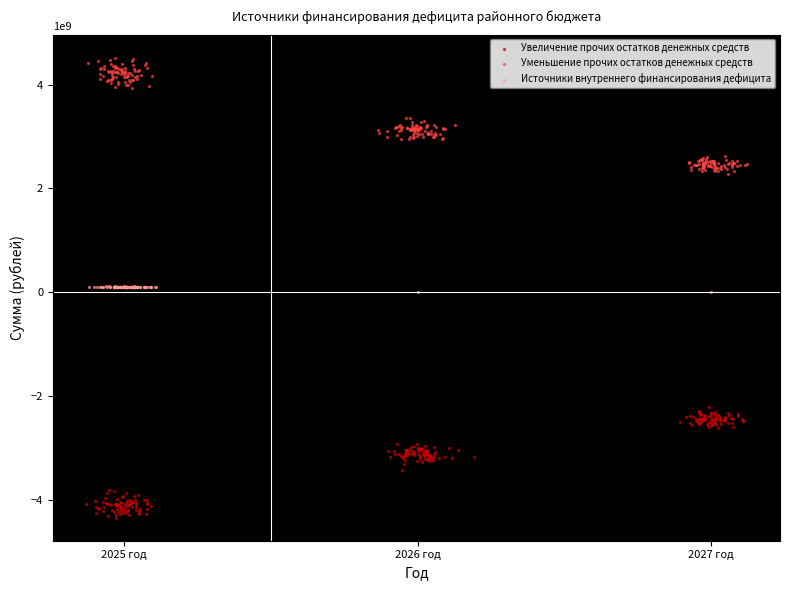

Which series reaches the maximum Y coordinate?

Уменьшение прочих остатков денежных средств